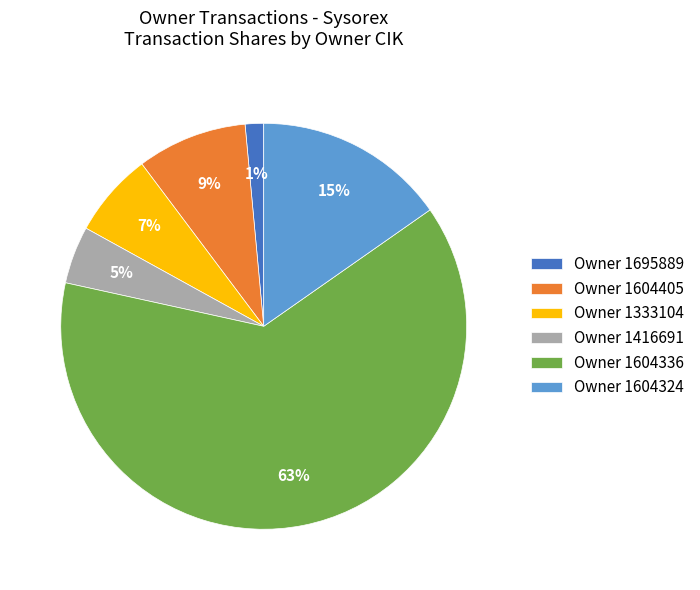

How many slices are in this pie chart?

6